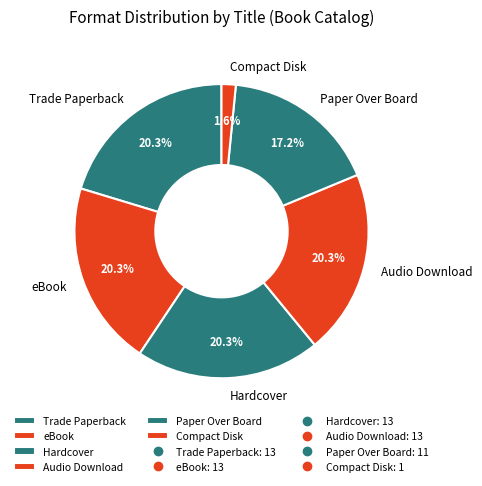

What is the total percentage of Hardcover and Paper Over Board?

37.5%